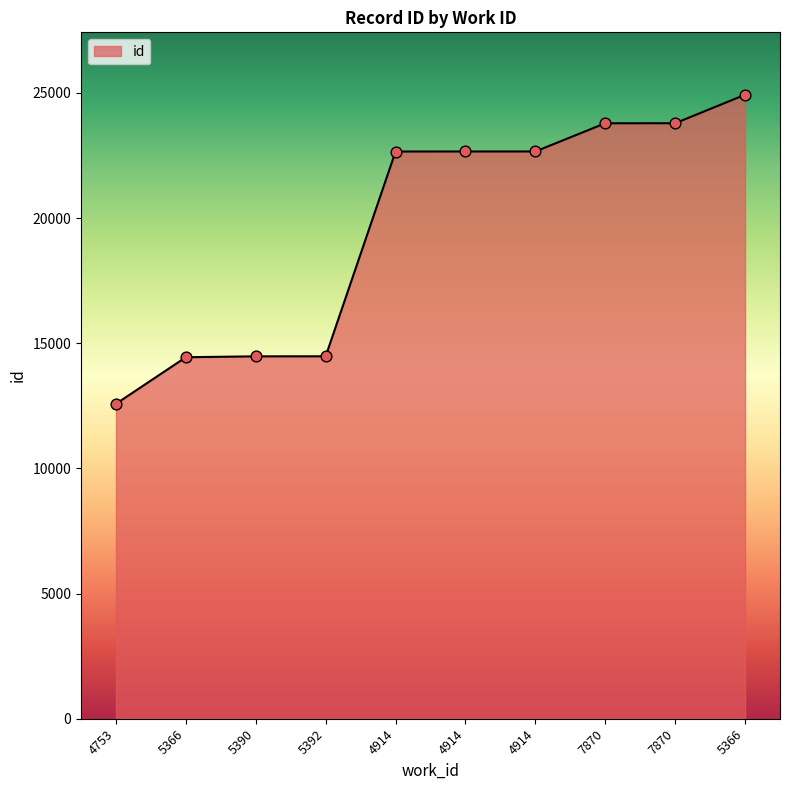

Between 7870 and 4914, which is larger?

7870